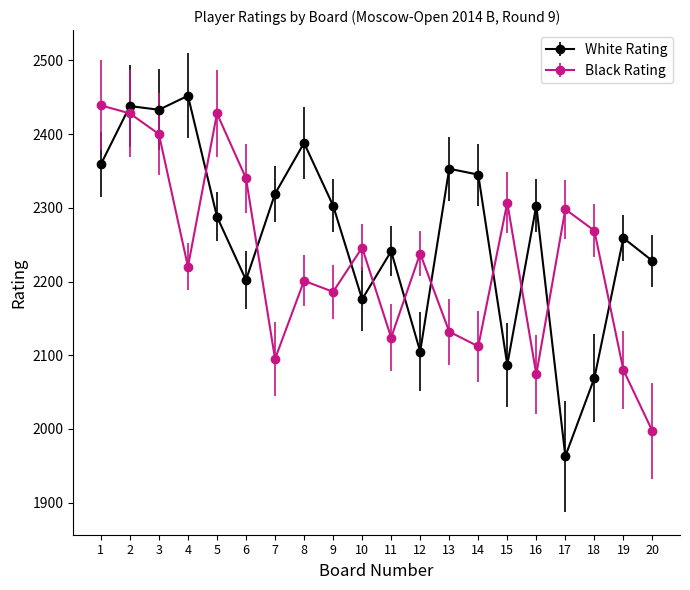

At which category does Black Rating reach its first local valley?

4